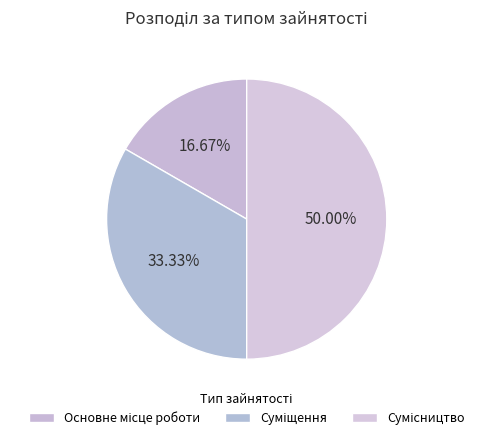

To the nearest percent, what percentage of the pie is Сумісництво?

50%